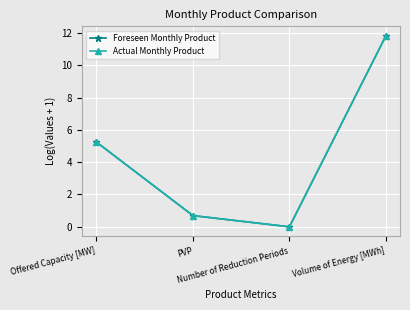

Is this an area chart (filled region under the line)?

No